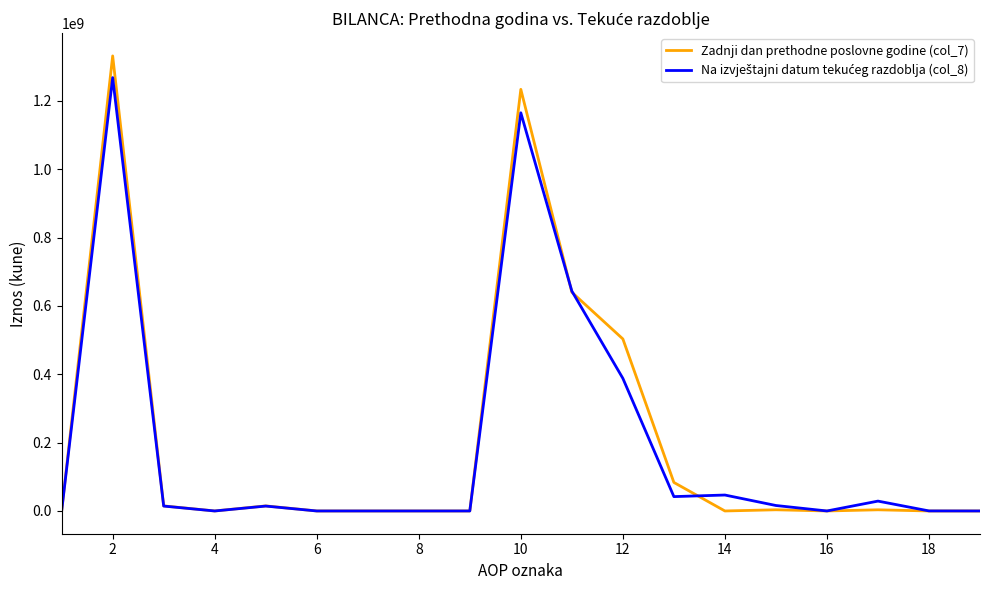

At how many categories does at least one series exceed 878859651?

2